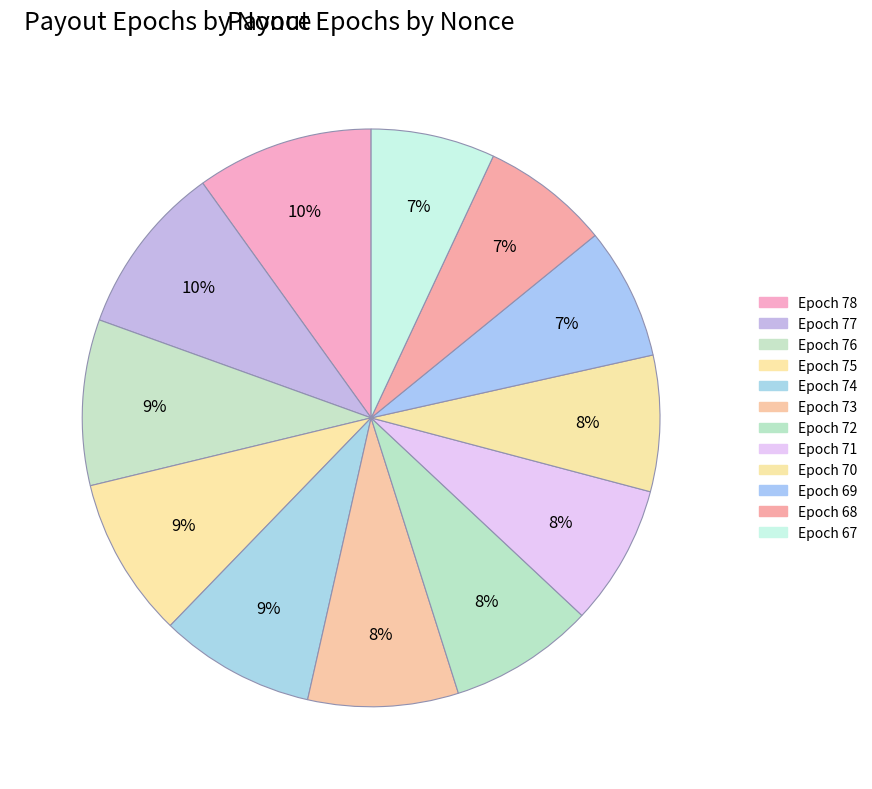

How many slices are in this pie chart?

12